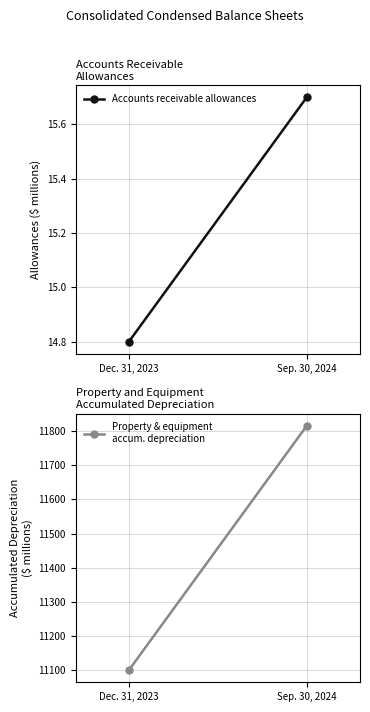

Between Dec. 31, 2023 and Sep. 30, 2024, which is larger?

Sep. 30, 2024